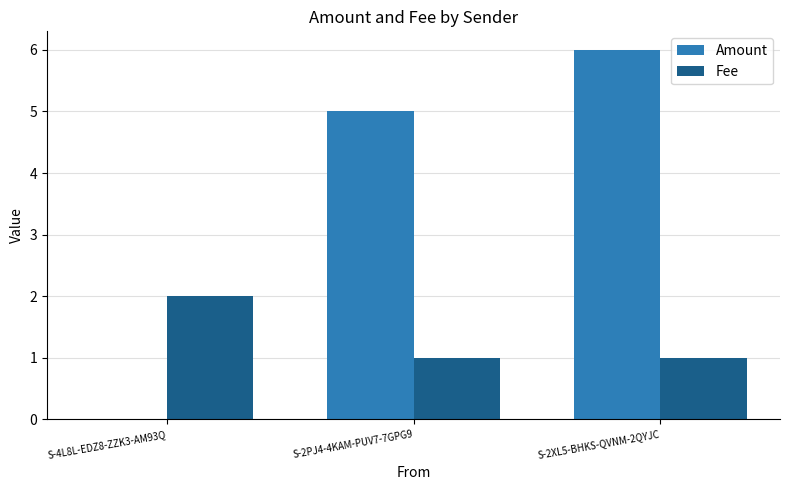

Reading right to left, transcribe all the data shown in this chart.

Amount: S-2XL5-BHKS-QVNM-2QYJC=6	S-2PJ4-4KAM-PUV7-7GPG9=5	S-4L8L-EDZ8-ZZK3-AM93Q=0
Fee: S-2XL5-BHKS-QVNM-2QYJC=1	S-2PJ4-4KAM-PUV7-7GPG9=1	S-4L8L-EDZ8-ZZK3-AM93Q=2